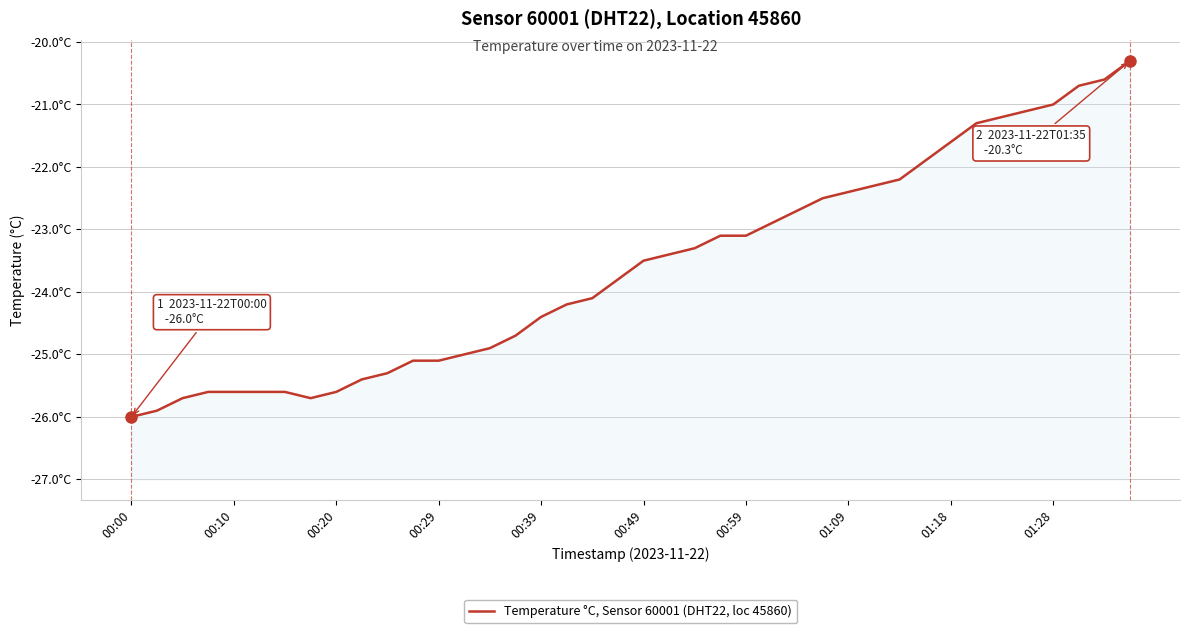

What is the label of the 37th point from the right?

00:29